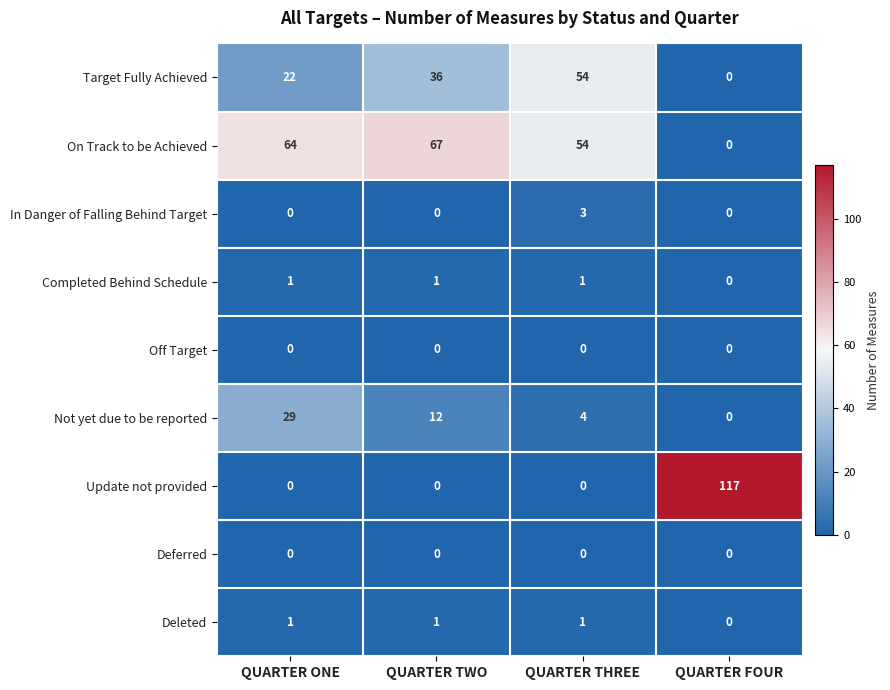

Which series has the largest range (max minus min)?

Update not provided